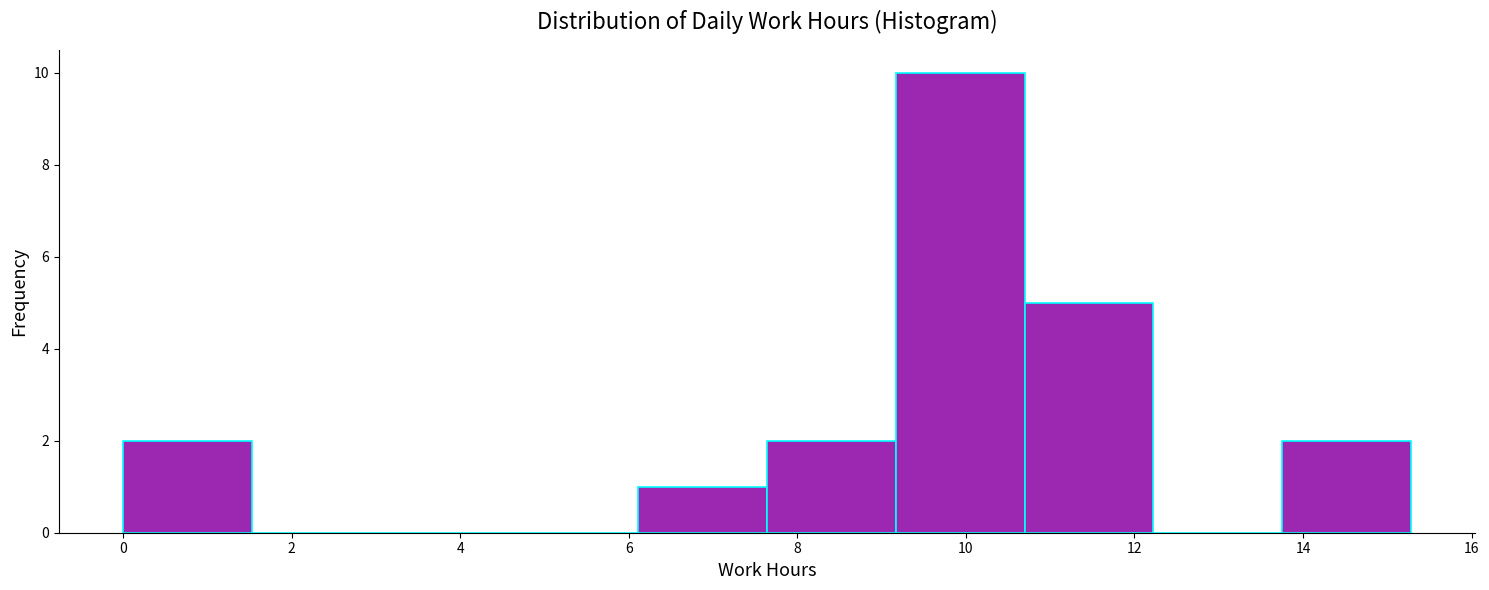

Which range on the x-axis has the tallest bar?

9.2 to 10.6